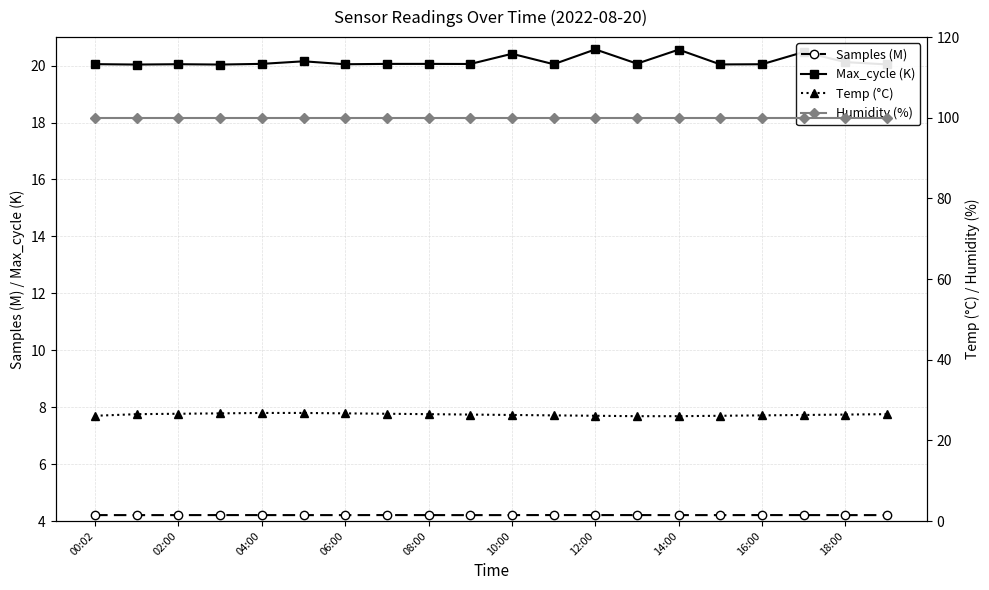

True or false: Max_cycle (K) and Samples (M) intersect in this chart.

False